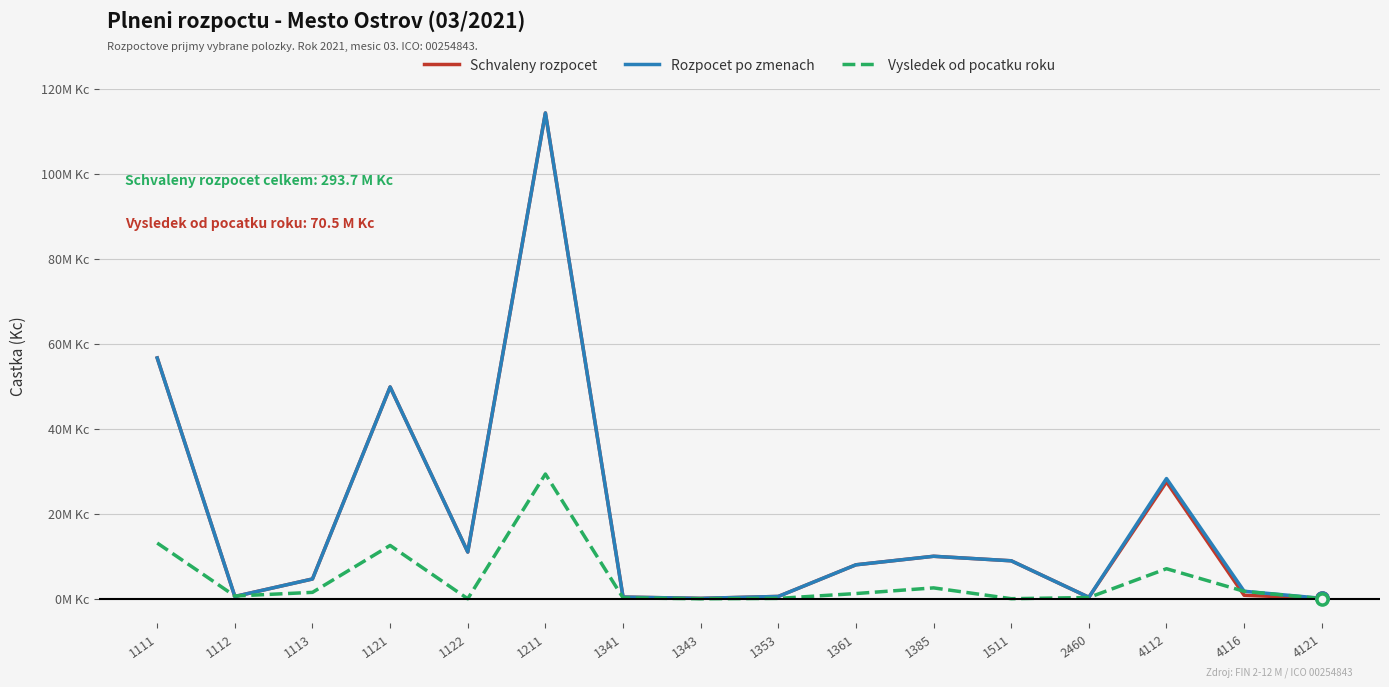

Does the chart display data point markers on the line(s)?

No